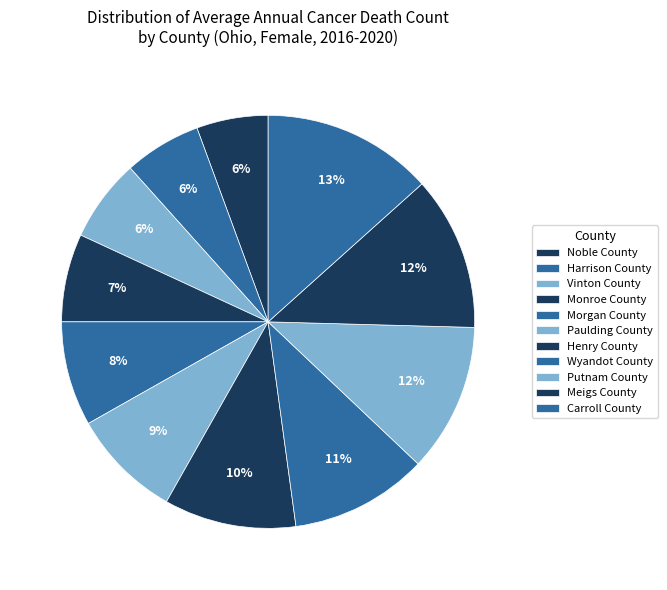

Does Henry County represent more than half of the total?

No